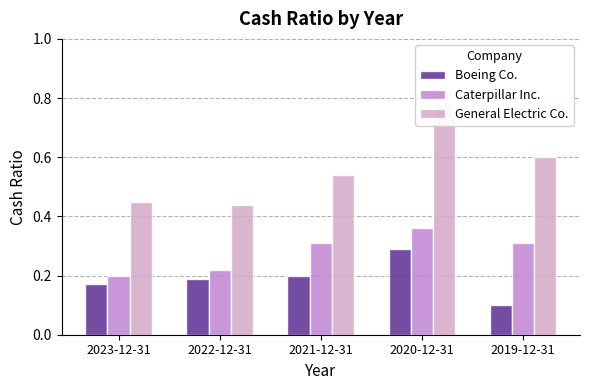

What is the minimum value shown in the chart?

0.1